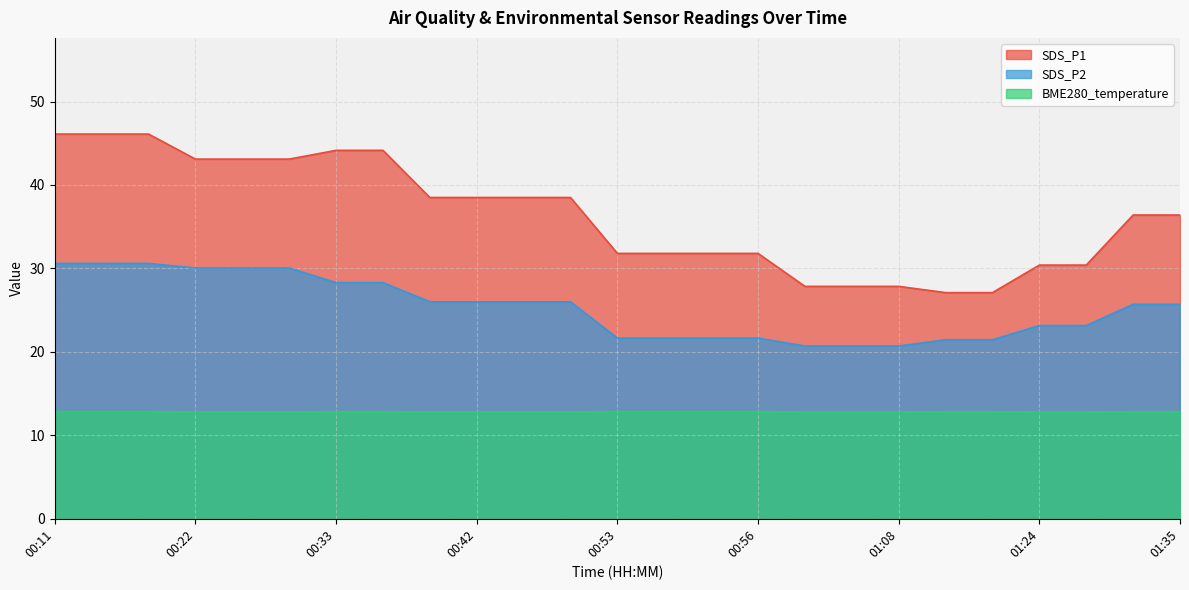

Between 00:41 and 00:54, which series saw the biggest shift?

SDS_P1